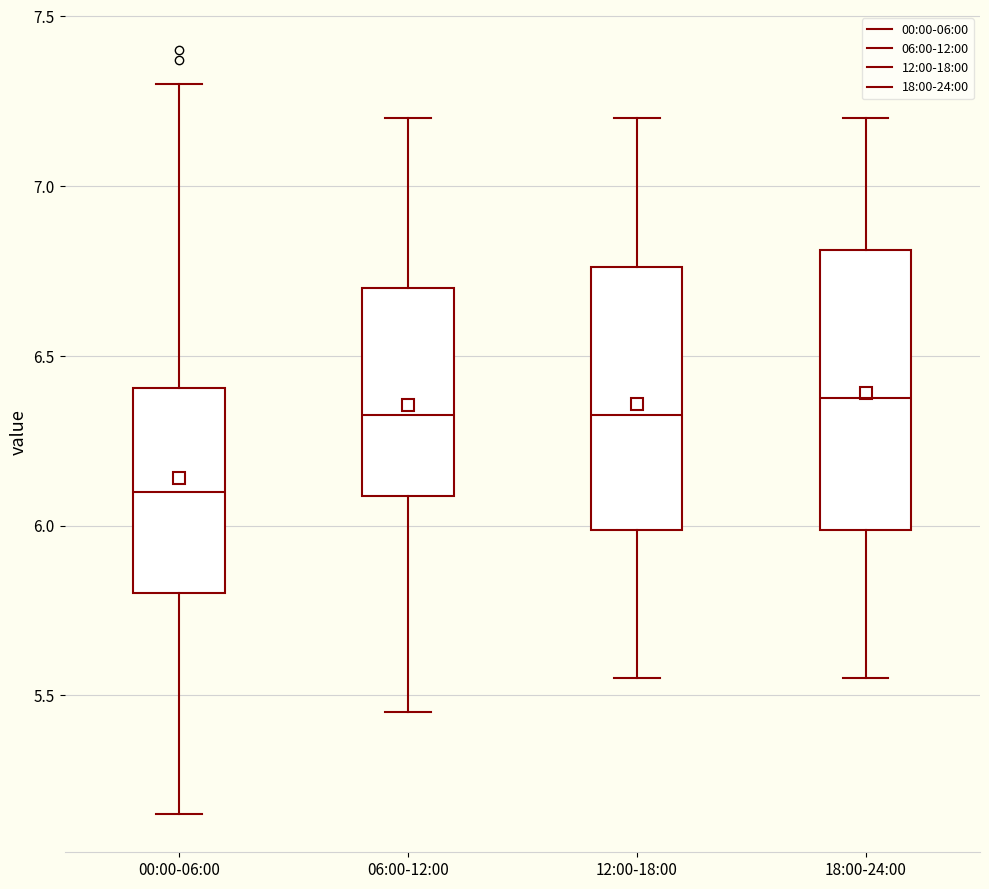

Where does the median line of the box for 18:00-24:00 sit on the y-axis? The values are not printed on the chart, so give them approximately, as read against the axis.

6.40